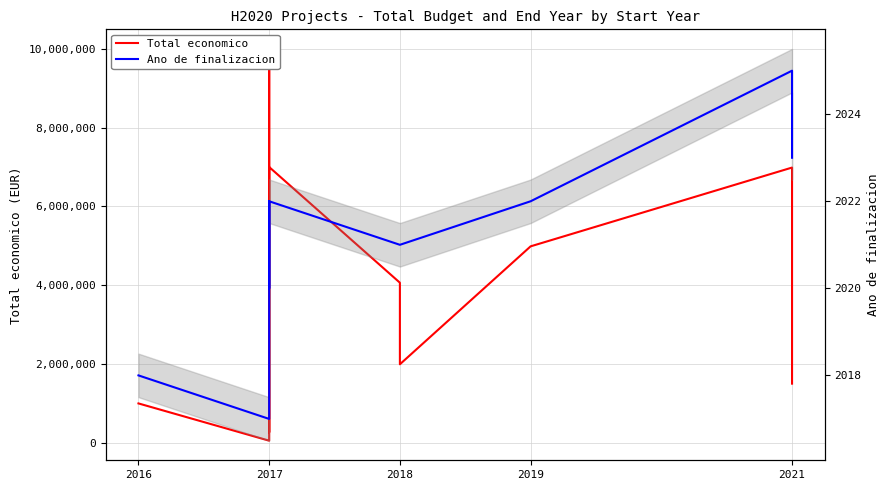

Between 2017 and 2018, which is larger?

2018